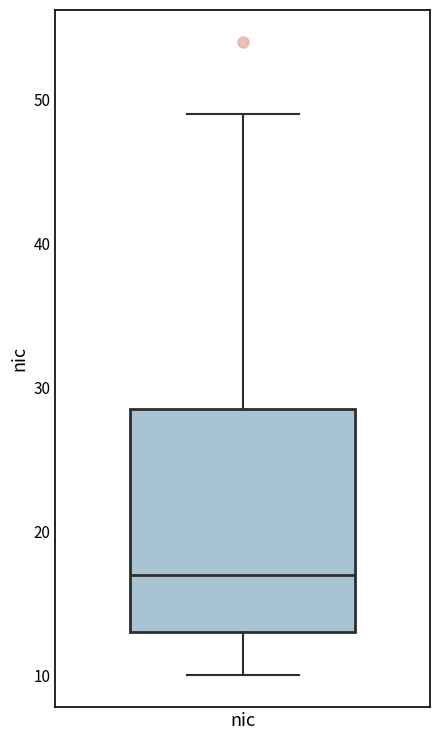

Read this box plot against the y-axis: the position of the median line, the range covered by the box, and the ends of both whiskers. The values are not printed on the chart, so give them approximately, as read against the axis.

median 17, box 13 to 29, whiskers 10 to 49